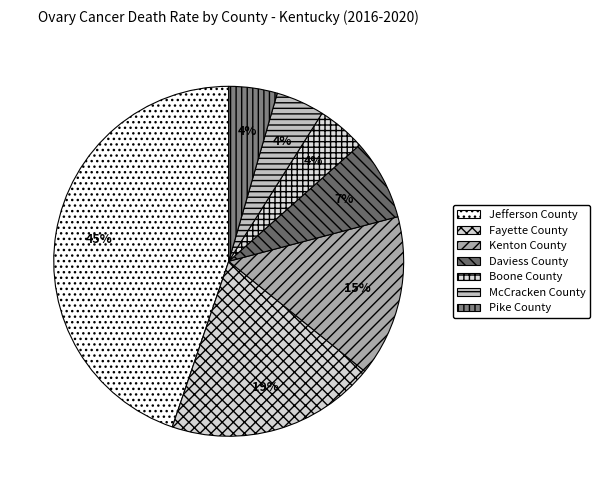

To the nearest percent, what percentage of the pie is Jefferson County?

45%